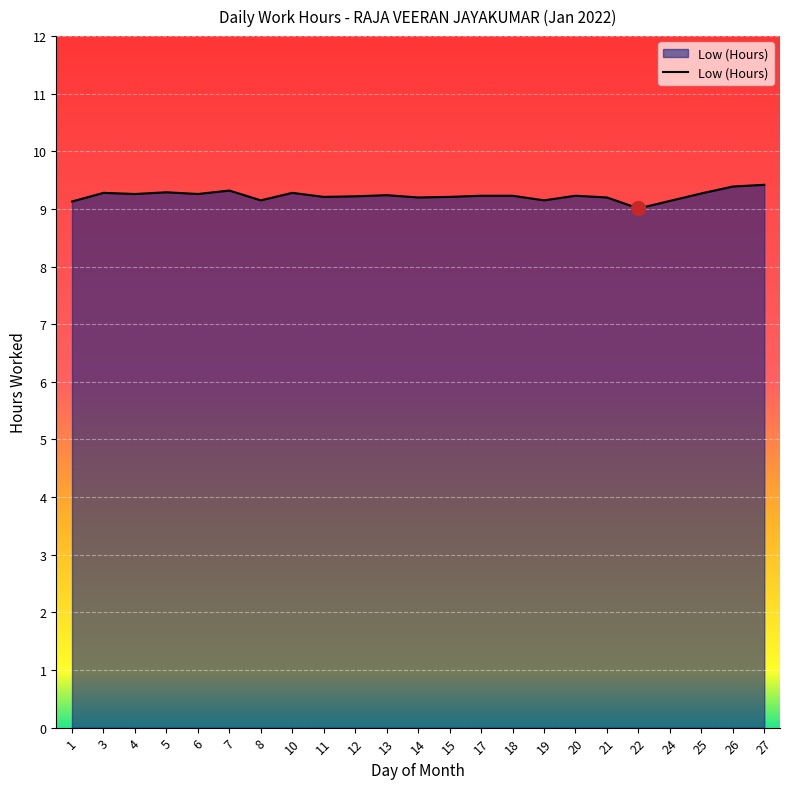

What is the average value?

9.2